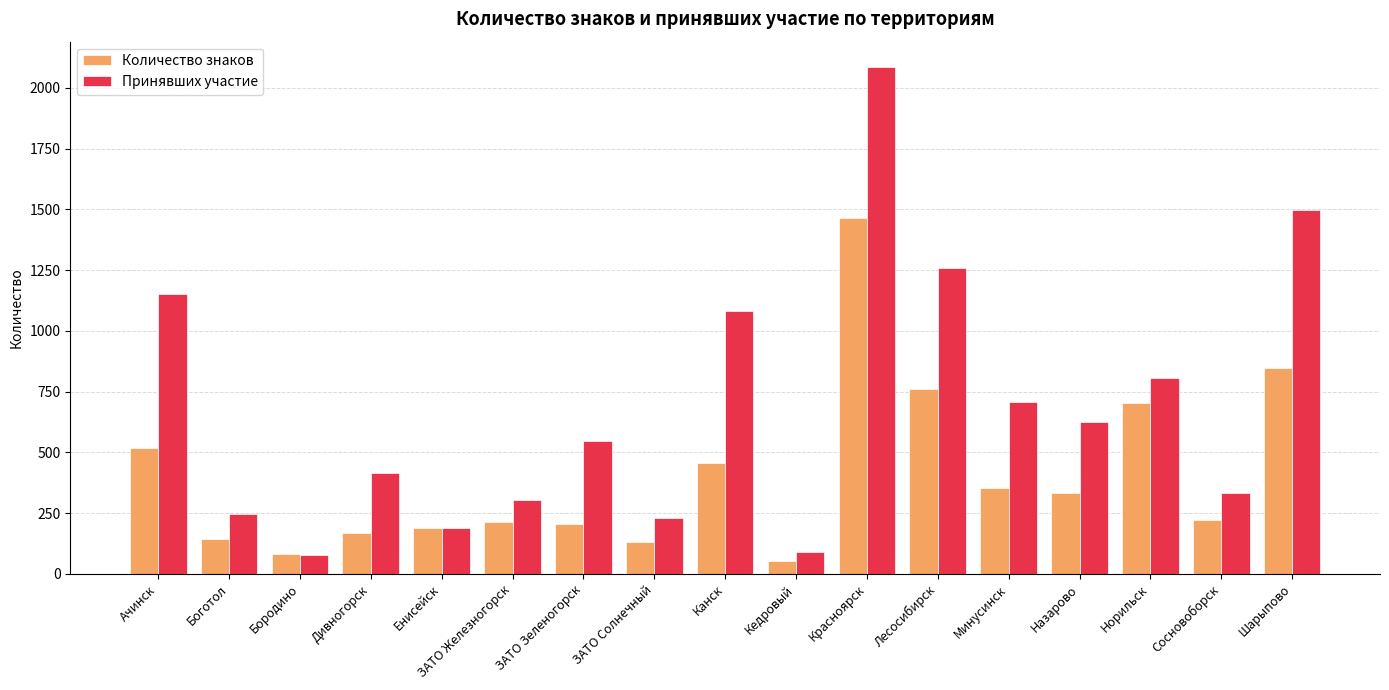

What is the difference between the Количество знаков values at Ачинск and Красноярск?

946